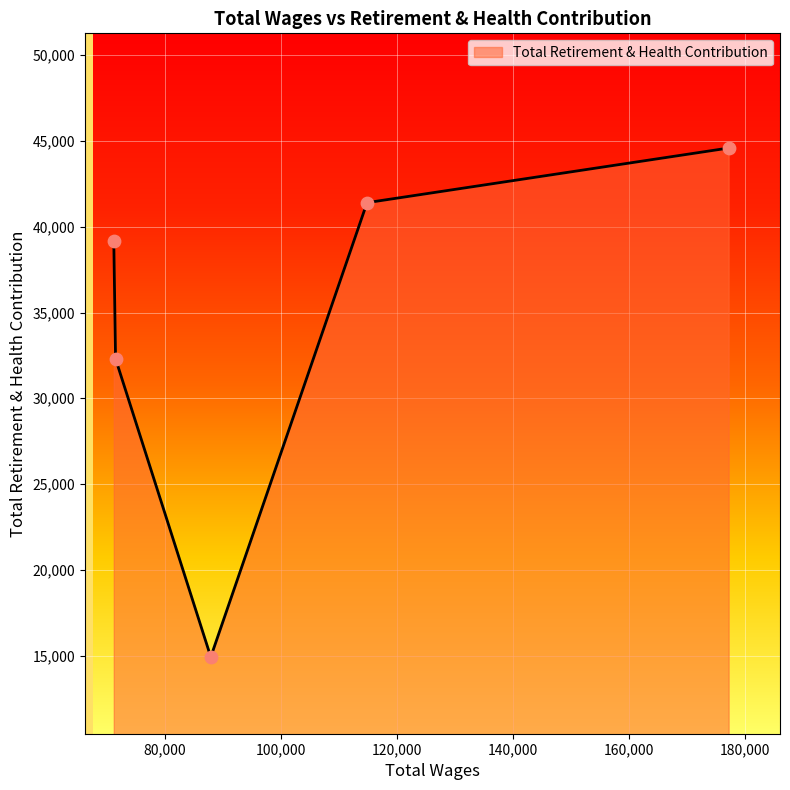

What is the minimum value shown in the chart?

14917